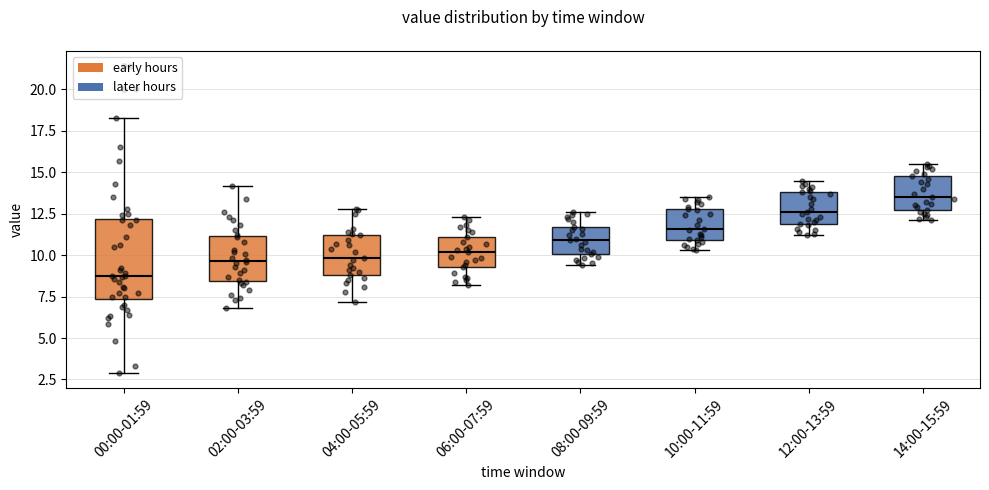

Reading left to right, transcribe this box plot: for each box, give where its median line is, the range the box spans, and where its two whiskers end, as read against the y-axis. The values are not printed on the chart, so give them approximately, as read against the axis.

00:00-01:59: median 9.0, box 7.5 to 12.0, whiskers 3.0 to 18.5
02:00-03:59: median 9.5, box 8.5 to 11.0, whiskers 7.0 to 14.0
04:00-05:59: median 10.0, box 9.0 to 11.0, whiskers 7.0 to 13.0
06:00-07:59: median 10.0, box 9.5 to 11.0, whiskers 8.0 to 12.5
08:00-09:59: median 11.0, box 10.0 to 11.5, whiskers 9.5 to 12.5
10:00-11:59: median 11.5, box 11.0 to 13.0, whiskers 10.5 to 13.5
12:00-13:59: median 12.5, box 12.0 to 14.0, whiskers 11.0 to 14.5
14:00-15:59: median 13.5, box 12.5 to 15.0, whiskers 12.0 to 15.5